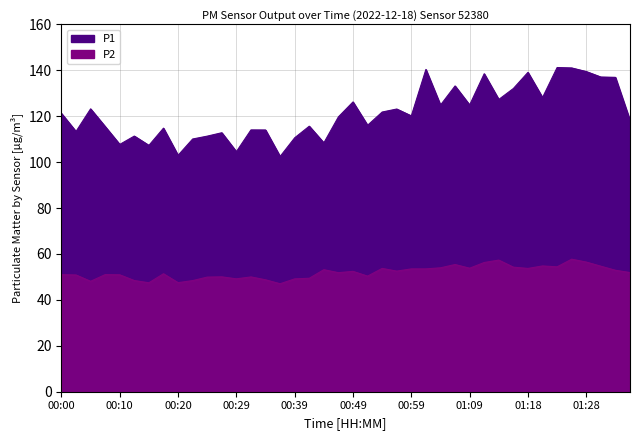

What is the approximate value of P1 at 01:11?

138.5